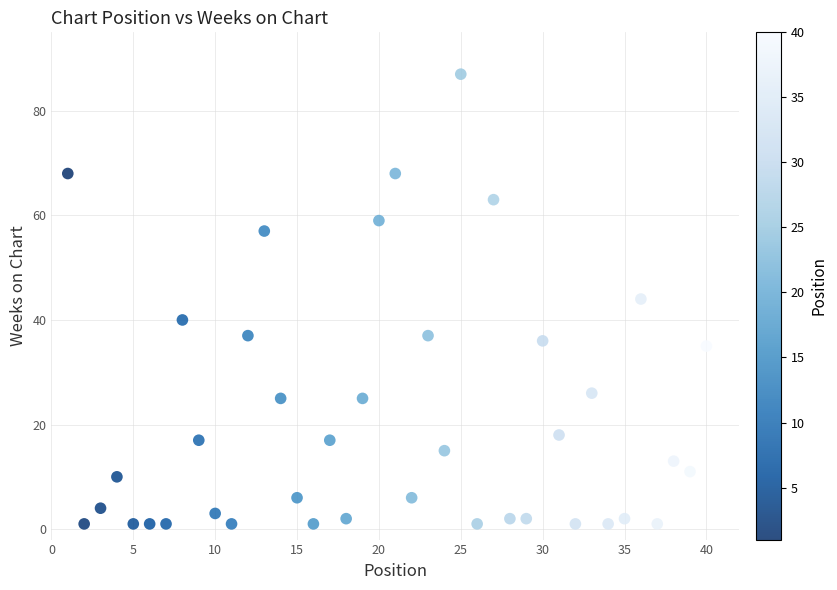

What is the range of Y values (max minus min)?

86